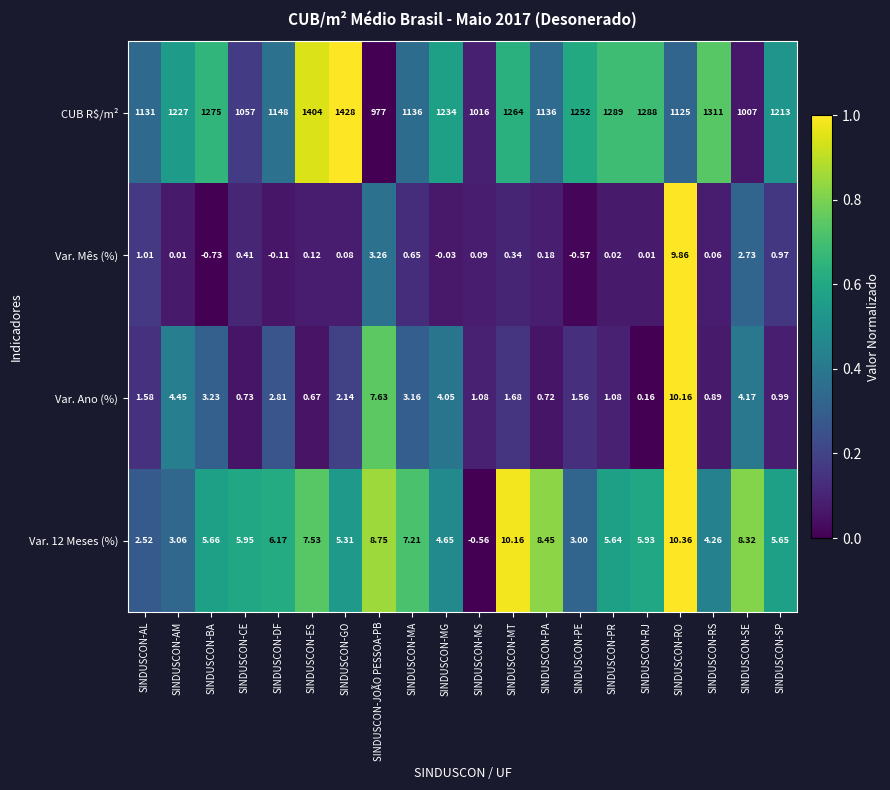

Between SINDUSCON-RO and SINDUSCON-SP, which series saw the biggest shift?

CUB R$/m²